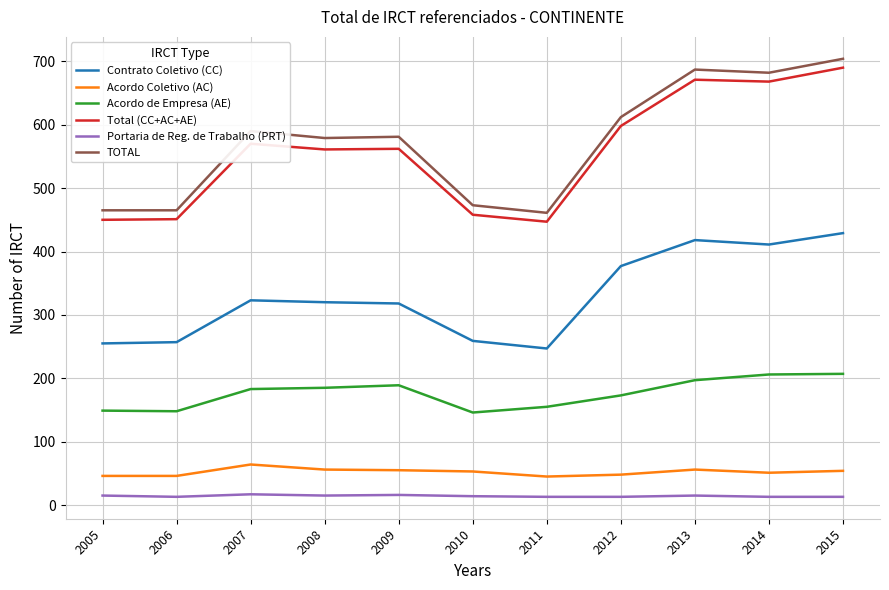

The Acordo Coletivo (AC) series shows 16 at 2006. True or false?

False